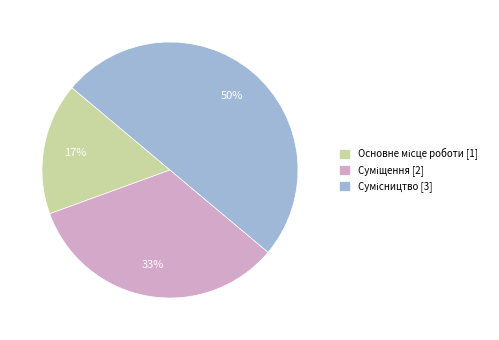

To the nearest percent, what is the average slice percentage?

33%